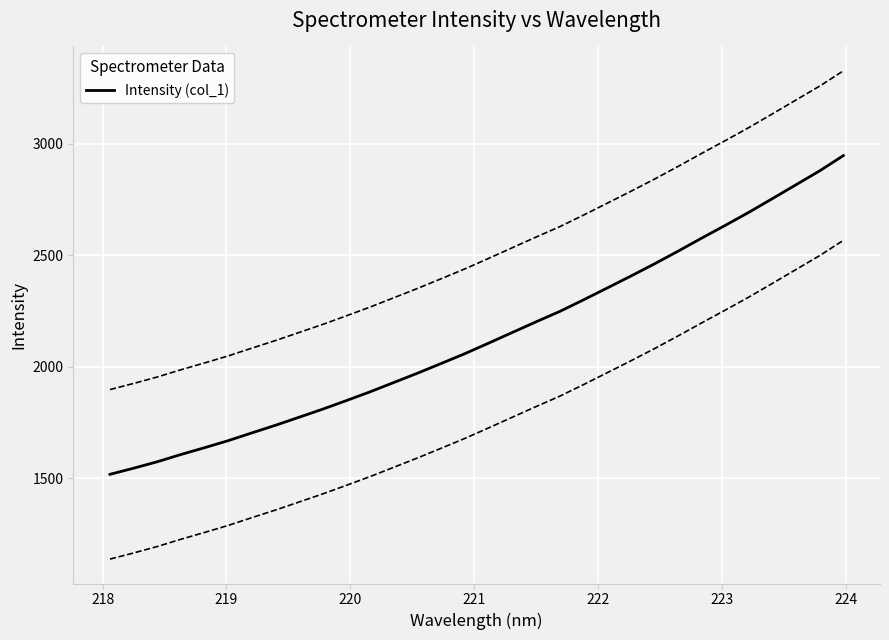

What is the maximum value for Intensity (col_1)?

2947.1